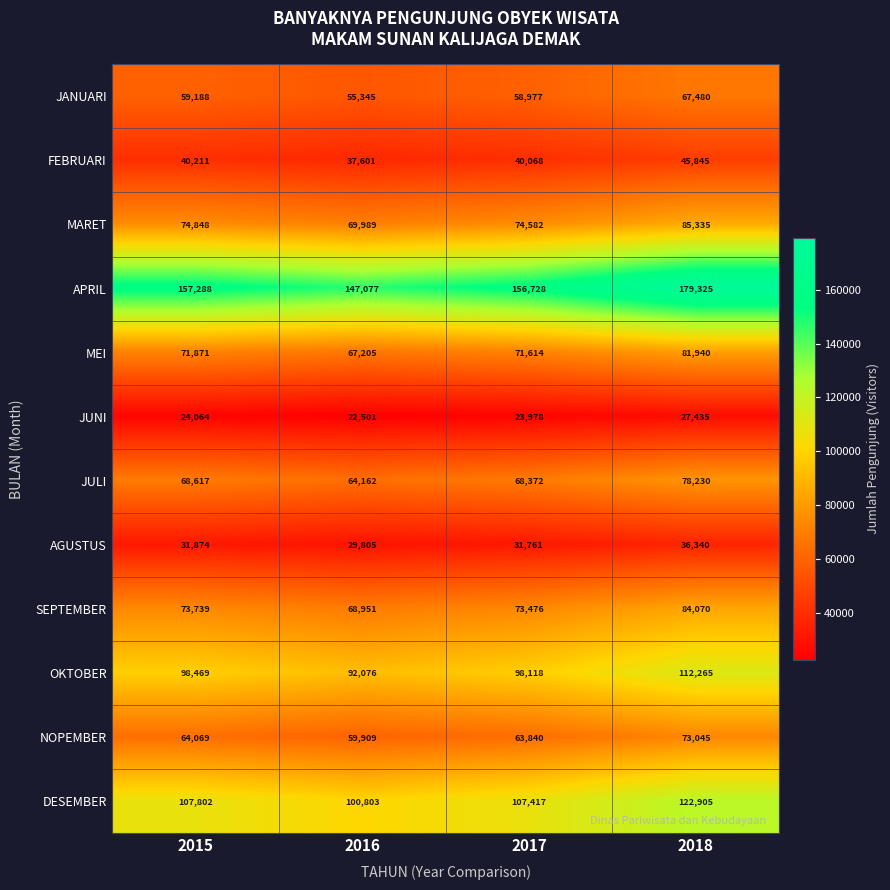

Which series has the largest total across all categories?

APRIL